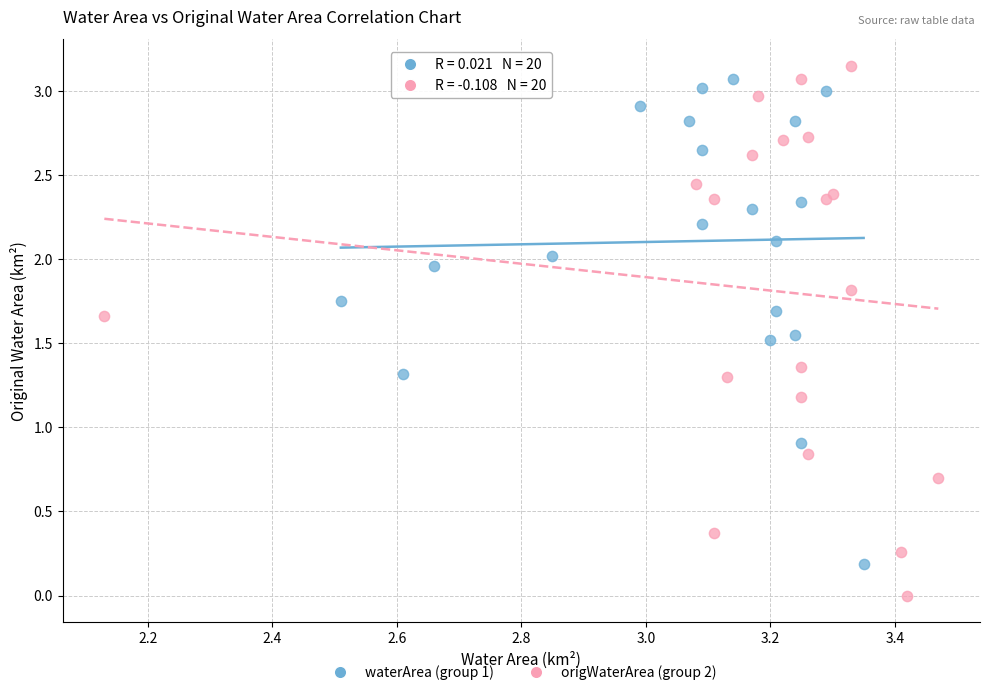

Which series has the largest Y range (max minus min)?

origWaterArea (group 2)